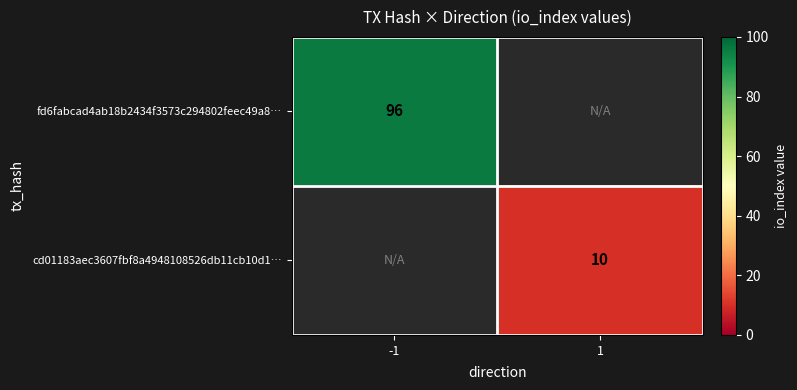

Is it true that cd01183aec3607fbf8a4948108526db11cb10d1… equals 18 at 1?

False